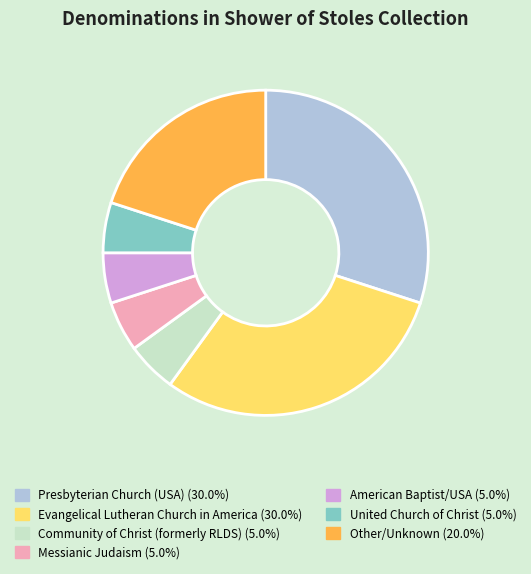

Is the sum of Evangelical Lutheran Church in America and Presbyterian Church (USA) greater than half?

Yes